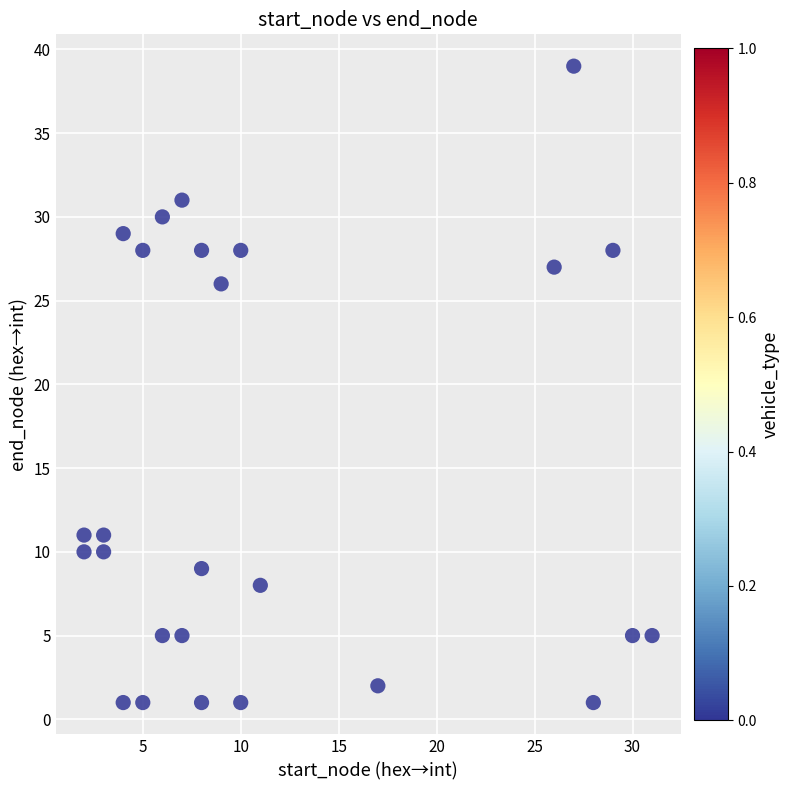

What Y value in the scatter plot is closest to 20?

26